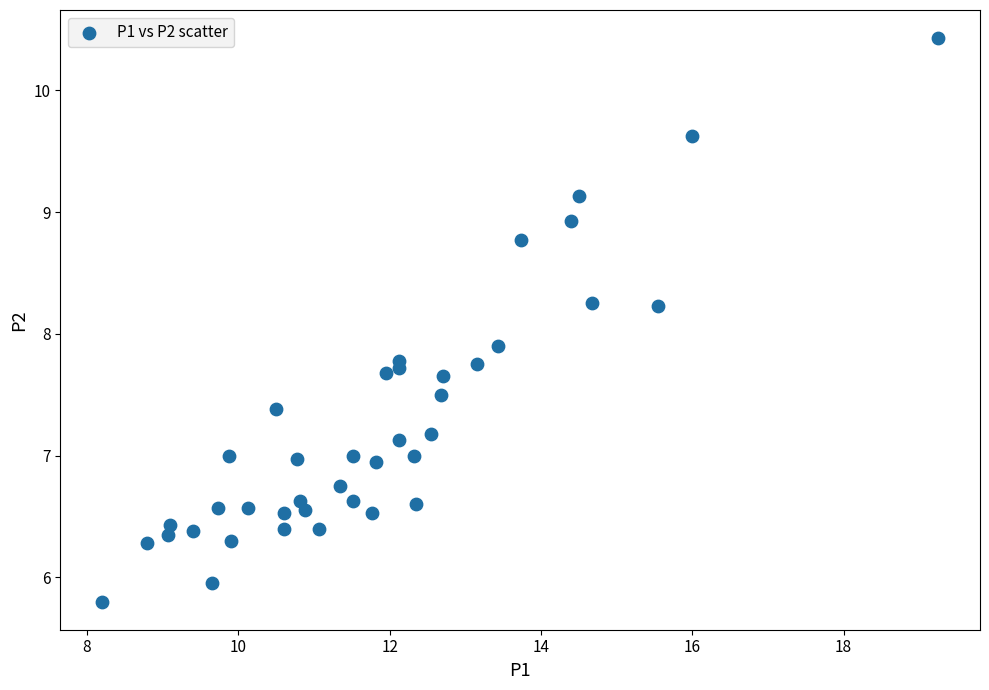

What Y value in the scatter plot is closest to 8?

7.9